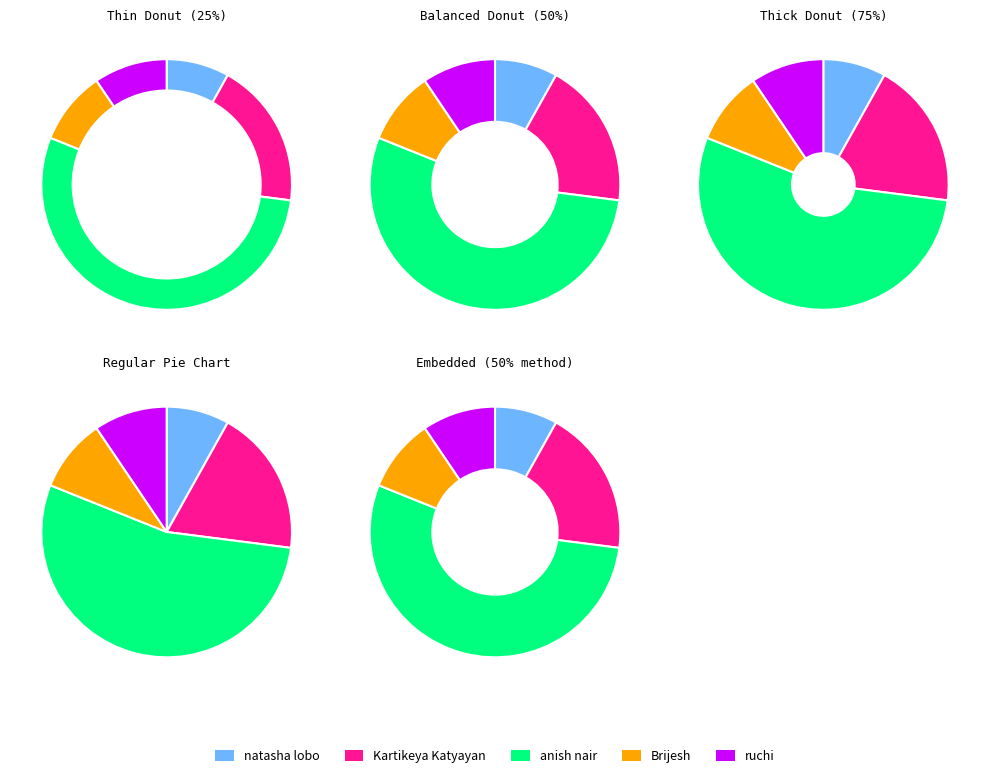

The Brijesh slice represents 23% of the pie. True or false?

False